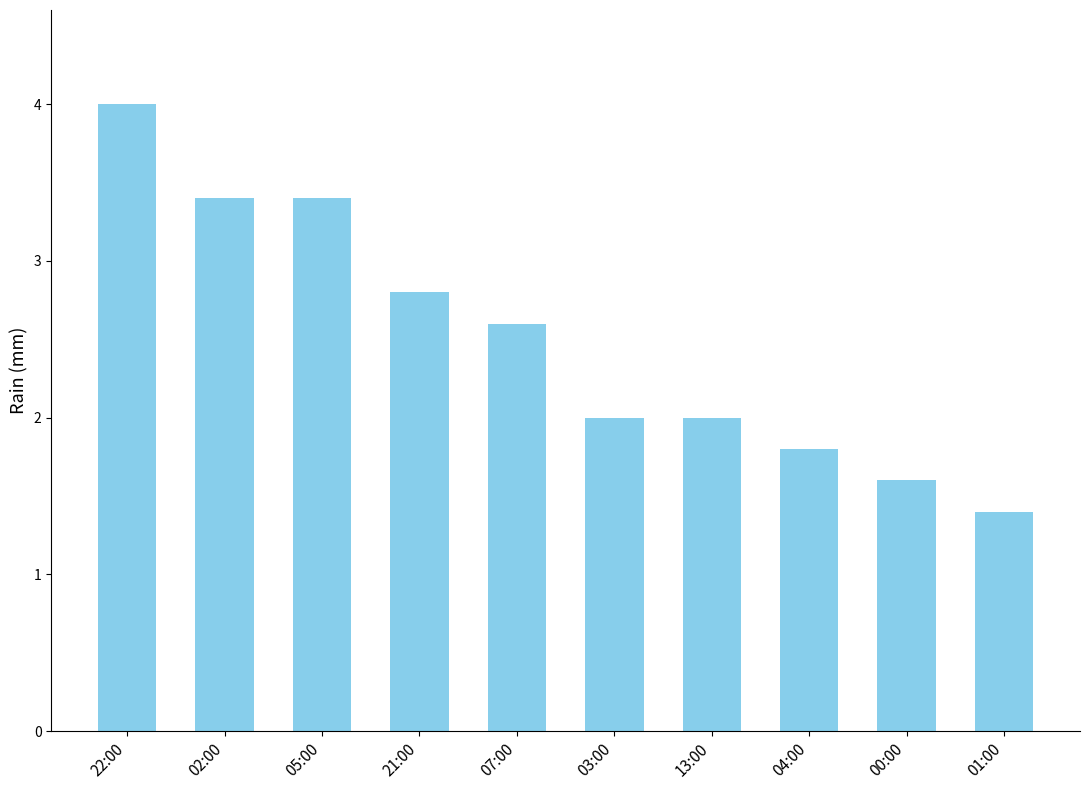

Is it true that the value at 21:00 is 2.8?

True